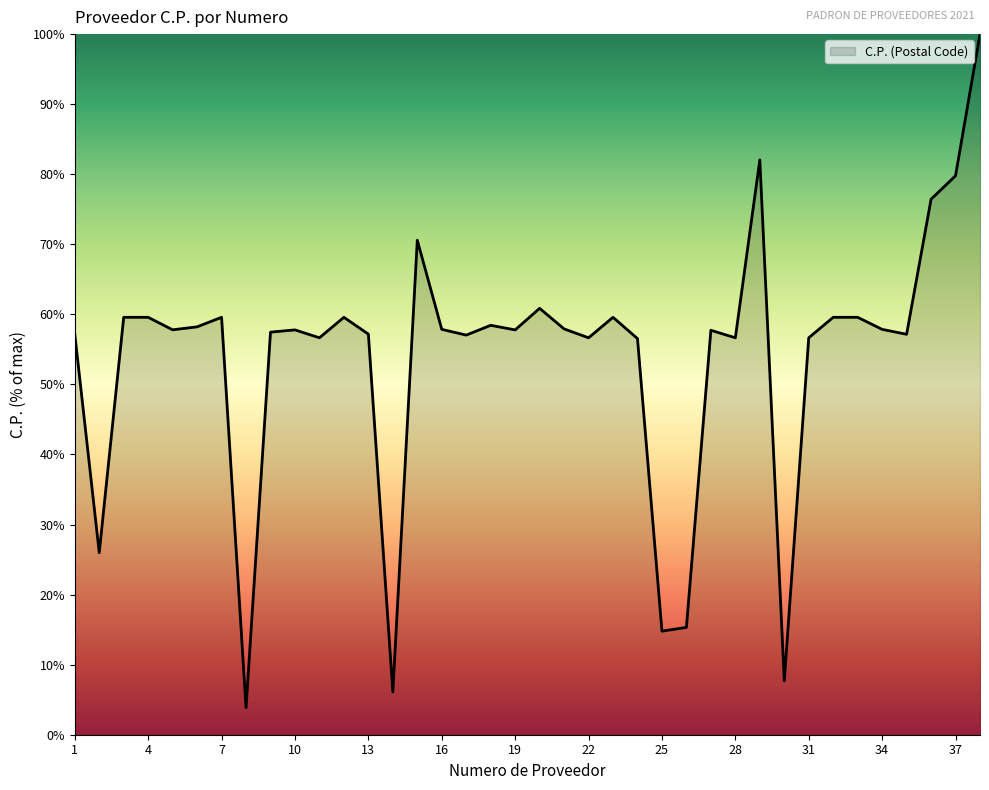

What is the maximum value shown in the chart?

100.0